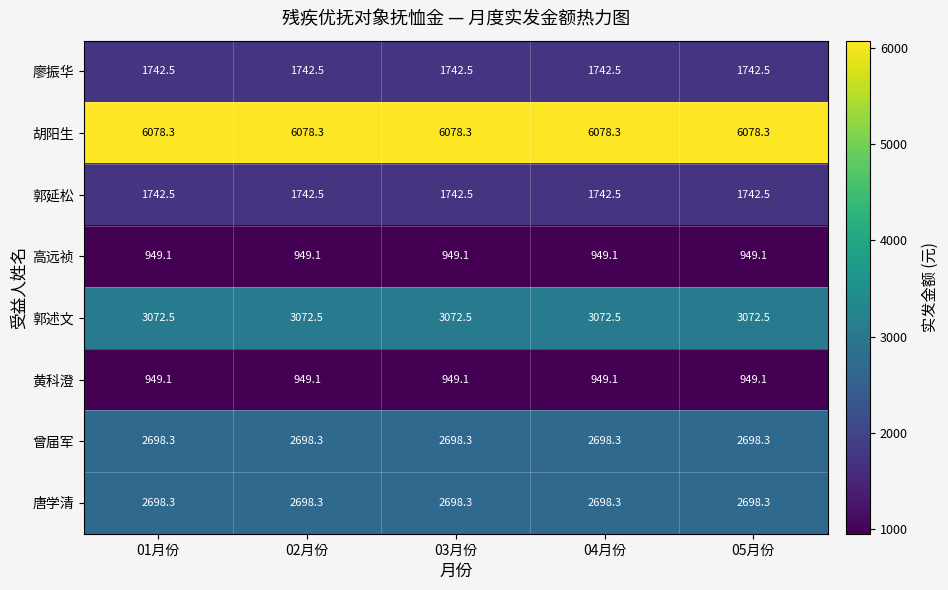

What is the approximate value of 郭延松 at 04月份?

1742.5